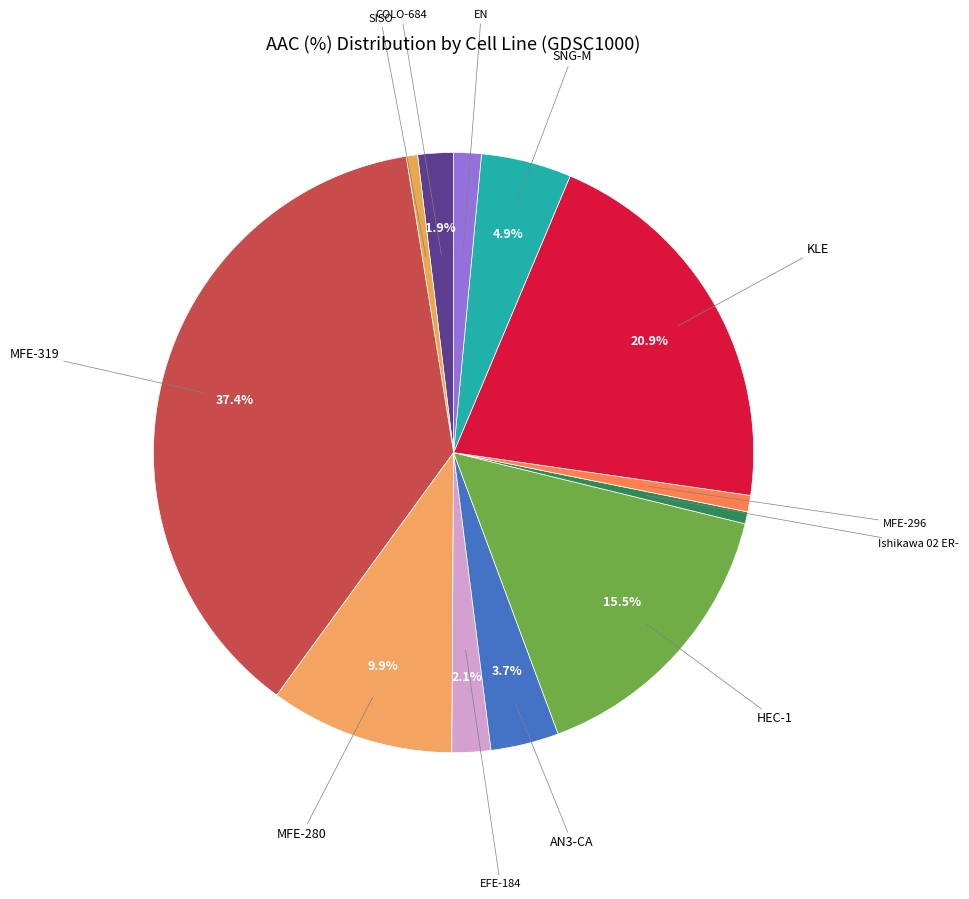

What is the largest slice in the pie chart?

MFE-319